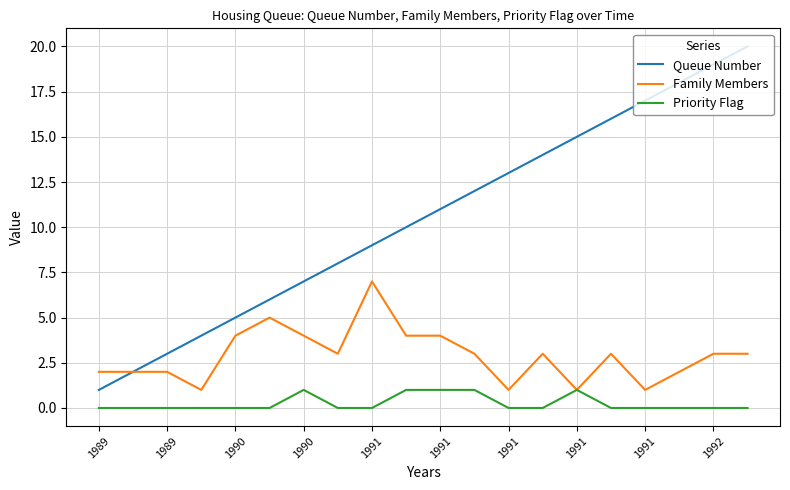

True or false: Queue Number and Priority Flag cross at least once.

False